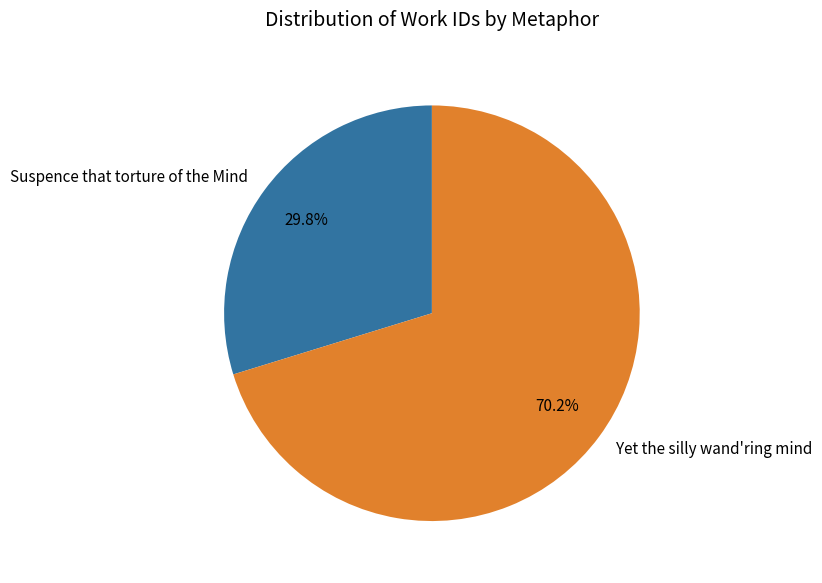

To the nearest percent, what is the difference between the Yet the silly wand'ring mind and Suspence that torture of the Mind slice percentages?

40%